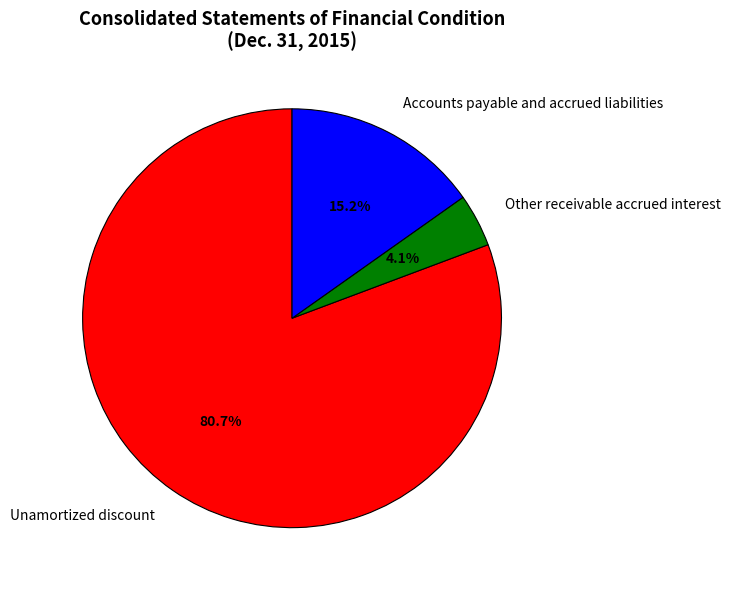

Is it true that Accounts payable and accrued liabilities is 5% of the pie?

False